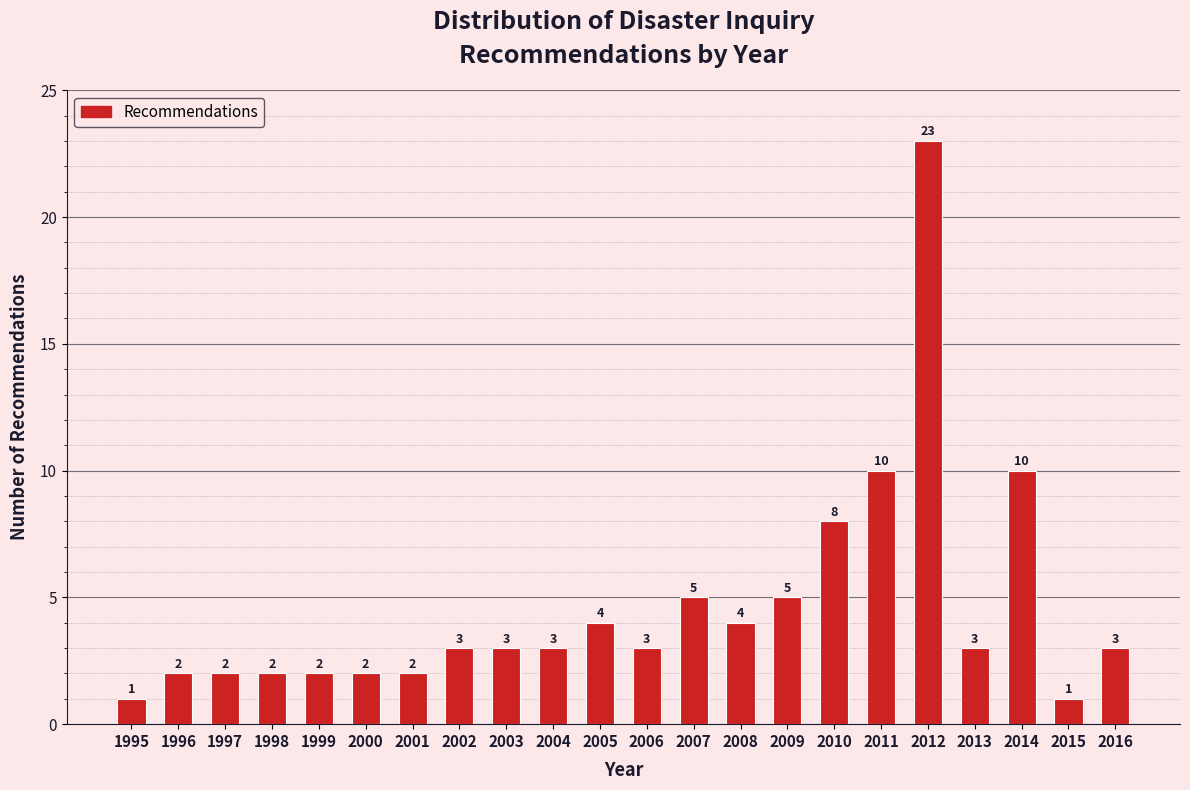

Reading left to right, transcribe all the data shown in this chart.

1	2	2	2	2	2	2	3	3	3	4	3	5	4	5	8	10	23	3	10	1	3